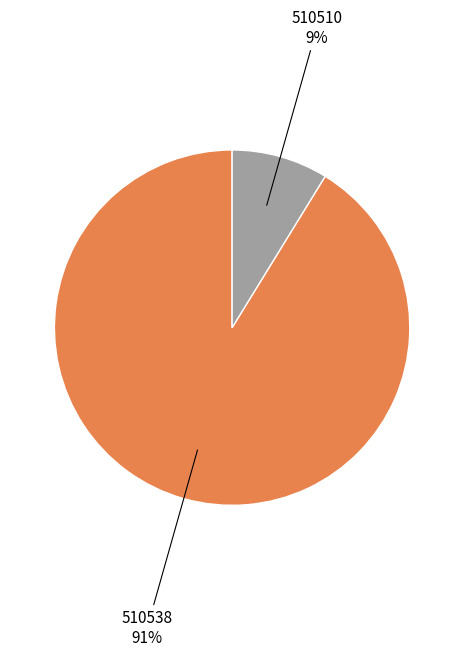

To the nearest percent, what is the average slice percentage?

50%